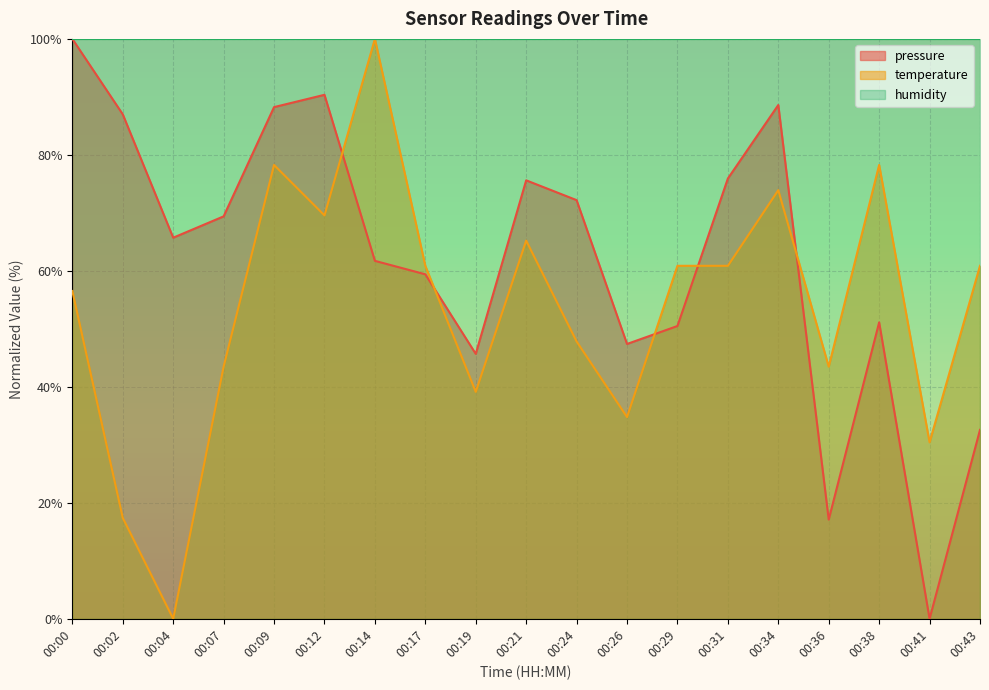

How many lines are shown in the chart?

3